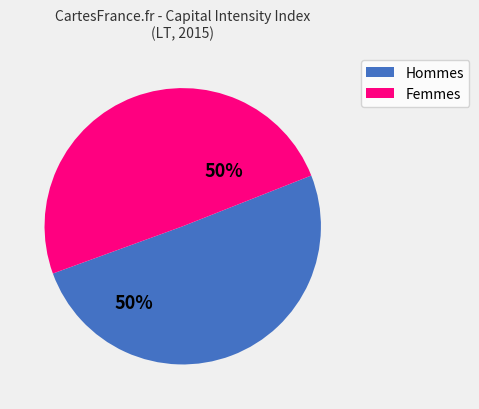

To the nearest percent, what is the combined percentage of Femmes and Hommes?

100%